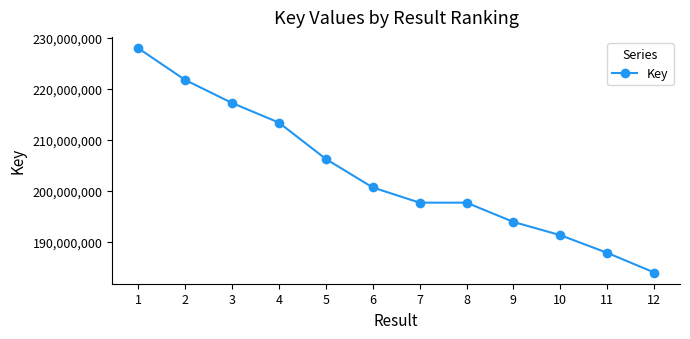

What is the value of the 3rd point from the left?

217218497